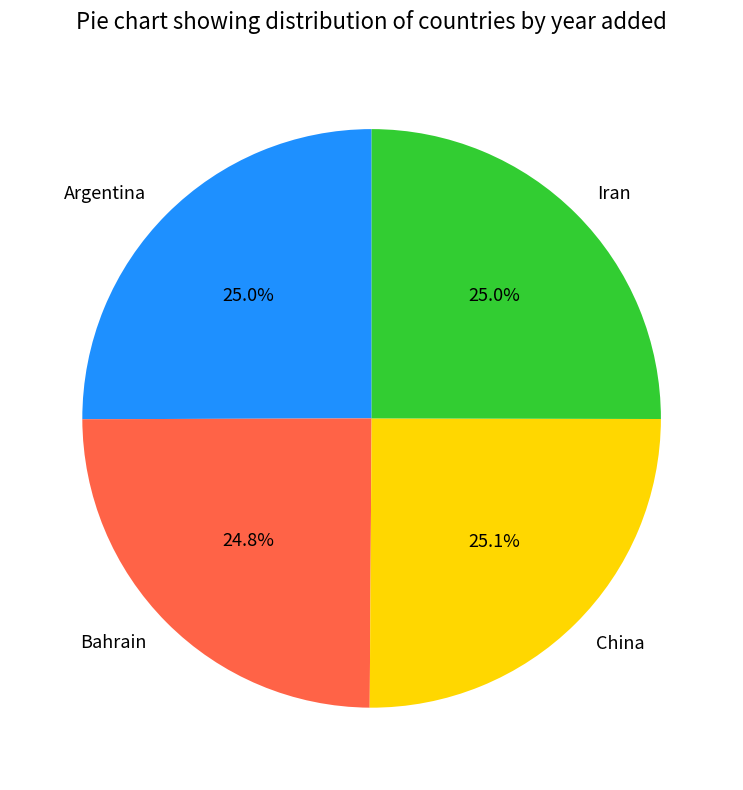

What percentage is the Argentina slice, to the nearest percent?

25%